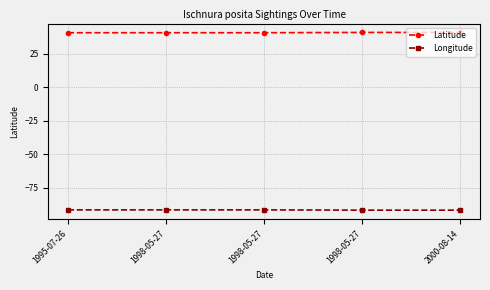

True or false: Latitude and Longitude intersect in this chart.

False